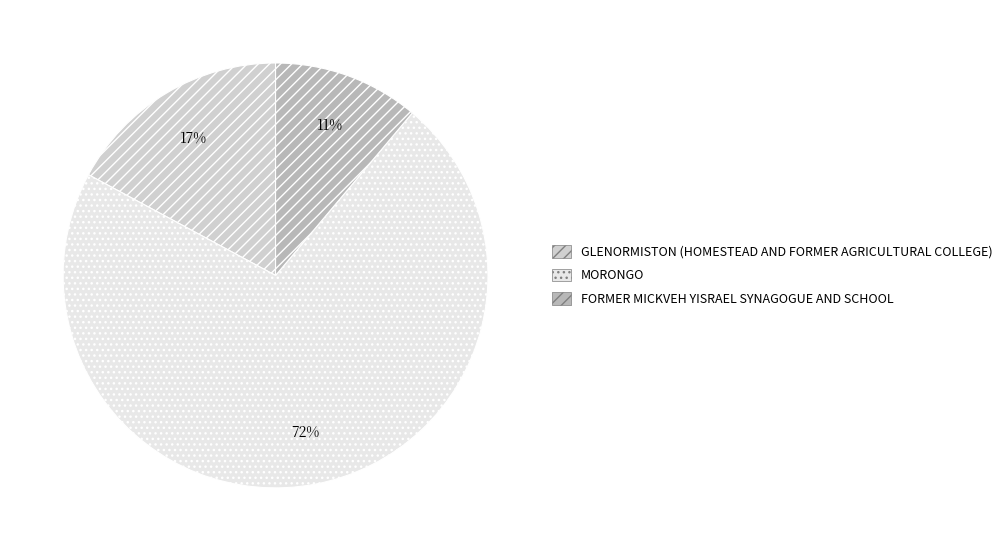

What is the ratio of the value at FORMER MICKVEH YISRAEL SYNAGOGUE AND SCHOOL to the value at MORONGO?

0.2